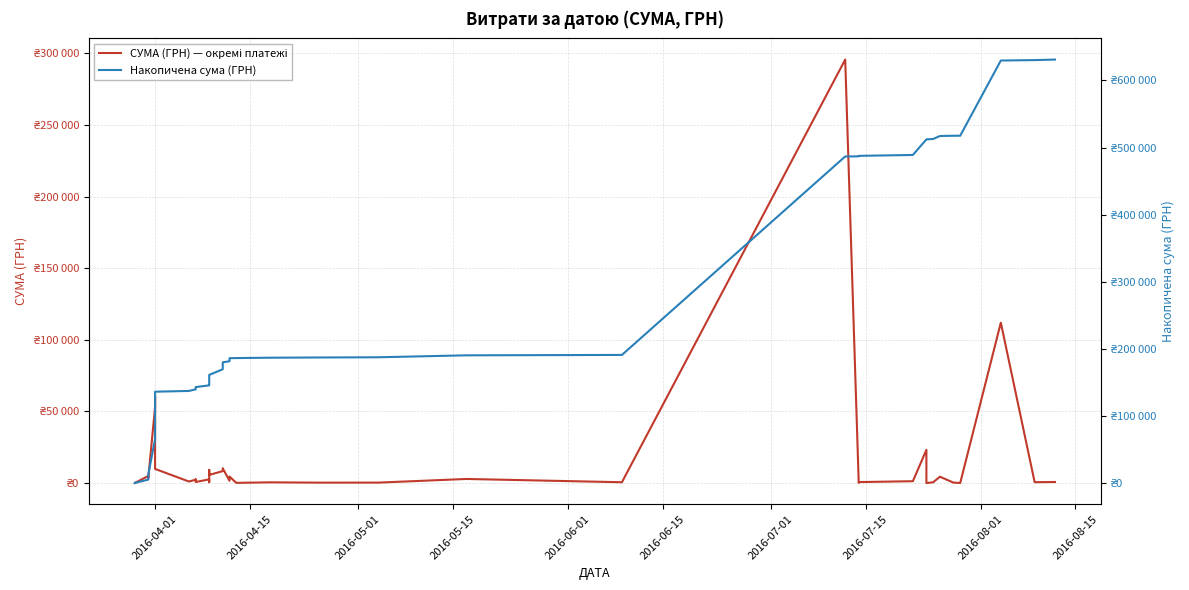

What is the sum of all Накопичена сума (ГРН) values?

10303588.8